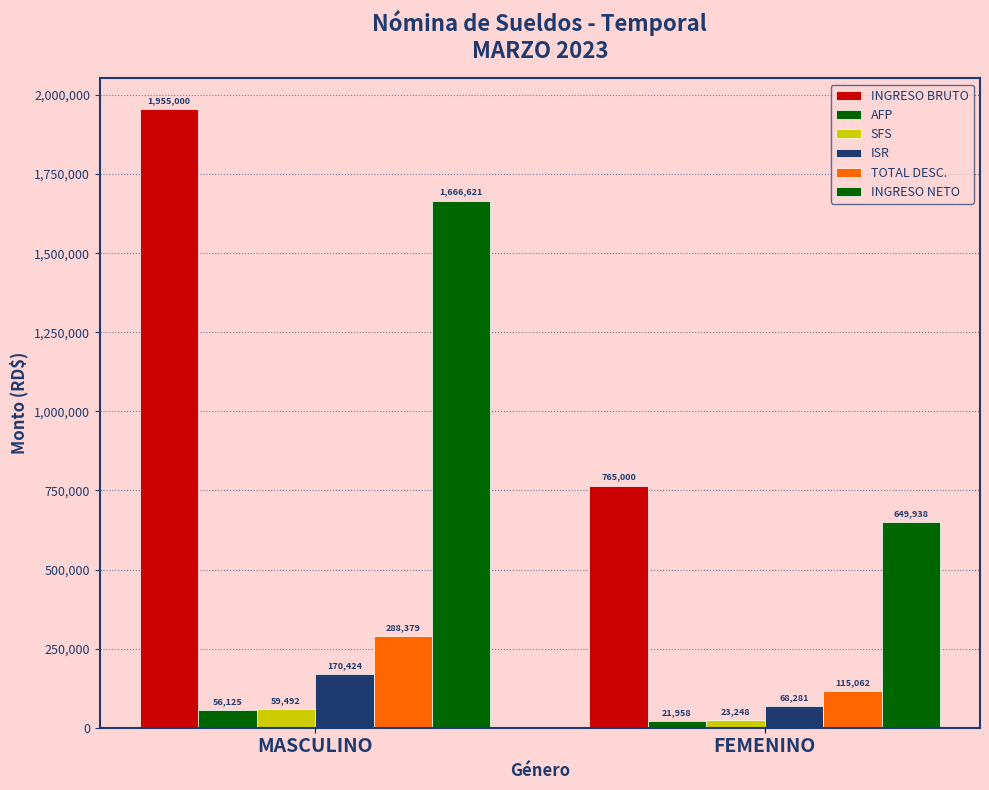

Reading right to left, extract all data points from this chart.

INGRESO BRUTO: FEMENINO=765000	MASCULINO=1955000
AFP: FEMENINO=21958	MASCULINO=56125
SFS: FEMENINO=23248	MASCULINO=59492
ISR: FEMENINO=68281	MASCULINO=170424
TOTAL DESC.: FEMENINO=115062	MASCULINO=288379
INGRESO NETO: FEMENINO=649938	MASCULINO=1666621